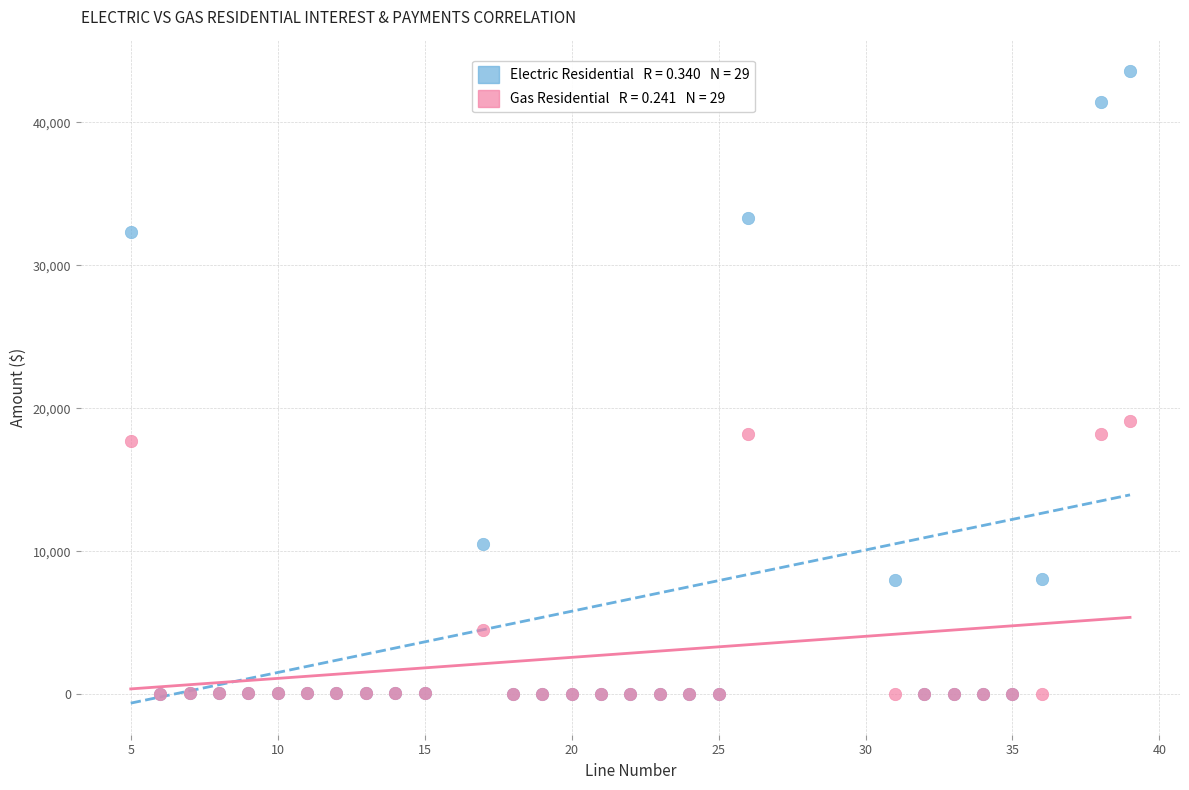

Across all series, what Y value is closest to 21778?

19116.6